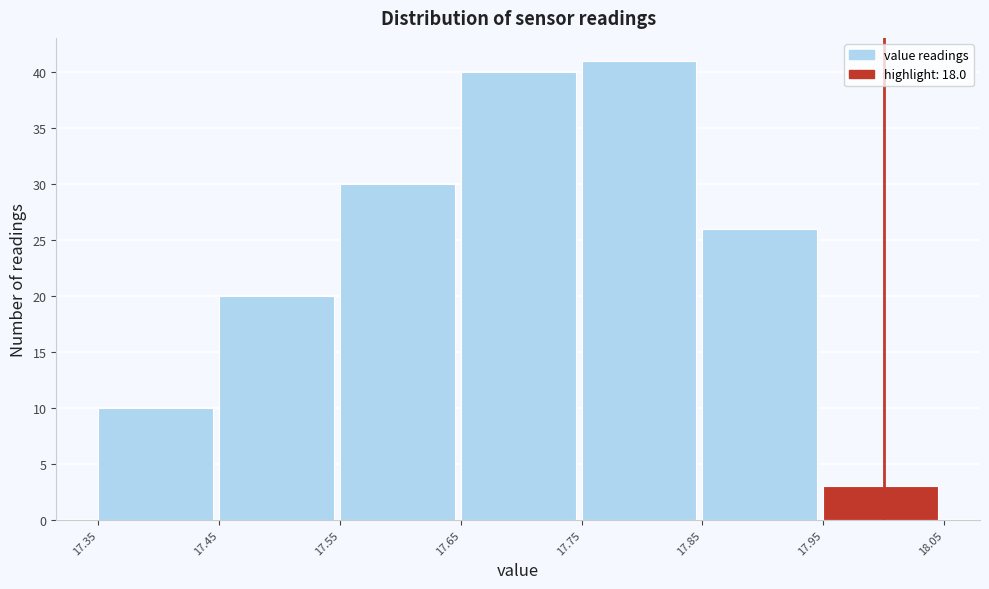

Reading left to right, list every bar in this chart as the range it spans on the x-axis followed by its height. The values are not printed on the chart, so give them approximately, as read against the axis.

17.35 to 17.45: 10
17.45 to 17.55: 20
17.55 to 17.65: 30
17.65 to 17.75: 40
17.75 to 17.85: 41
17.85 to 17.95: 26
17.95 to 18.05: 3